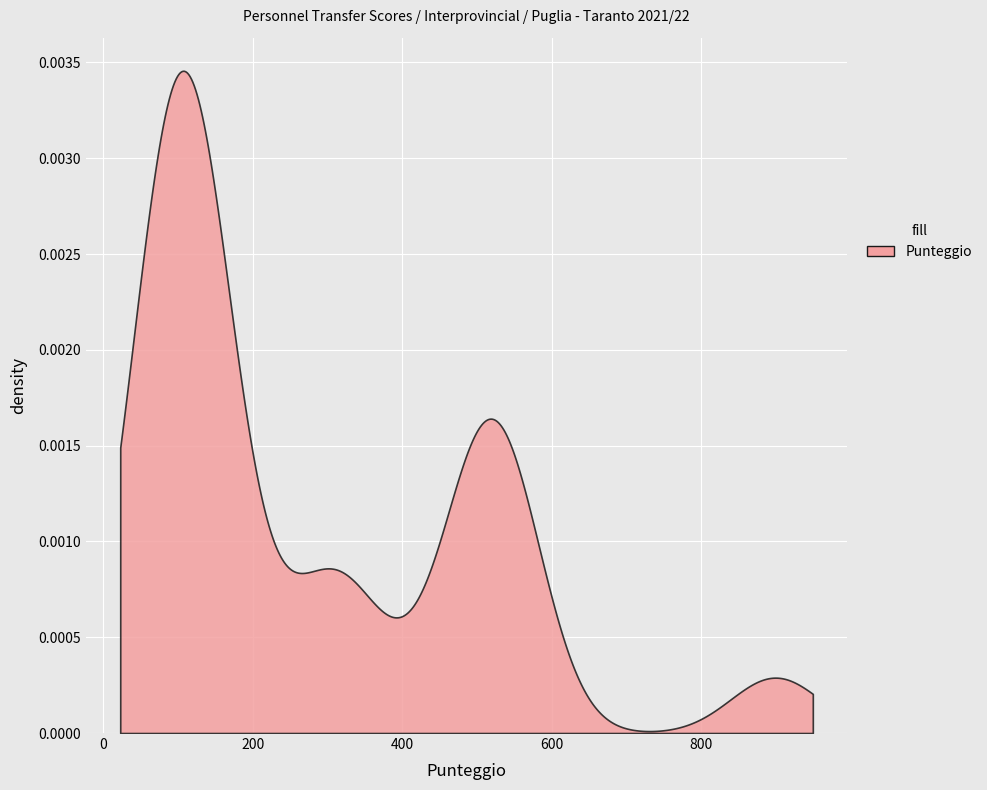

True or false: the data shows 113 at TUNDO.

True